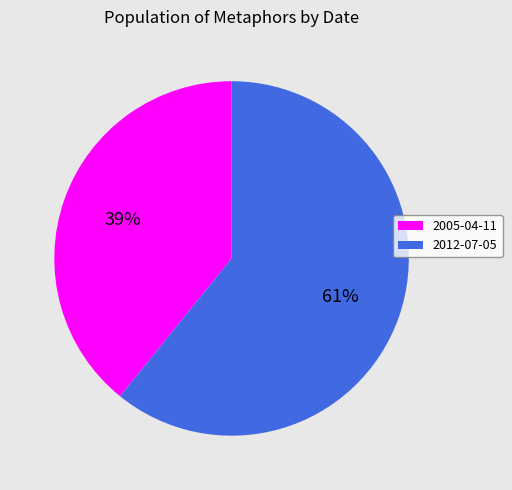

Does 2012-07-05 represent more than half of the total?

Yes